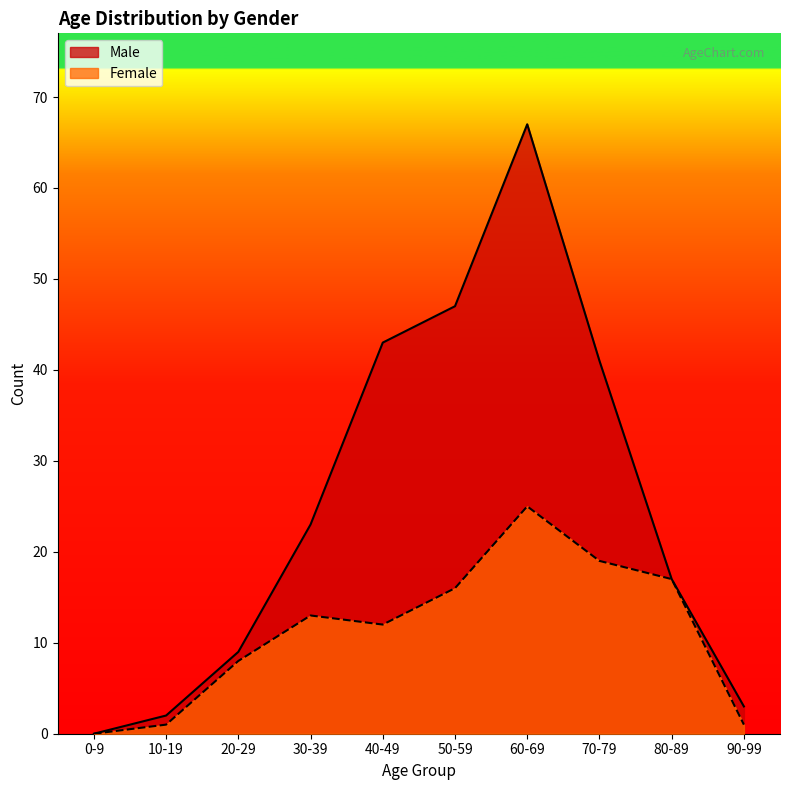

What is the total value across all series at 20-29?

17